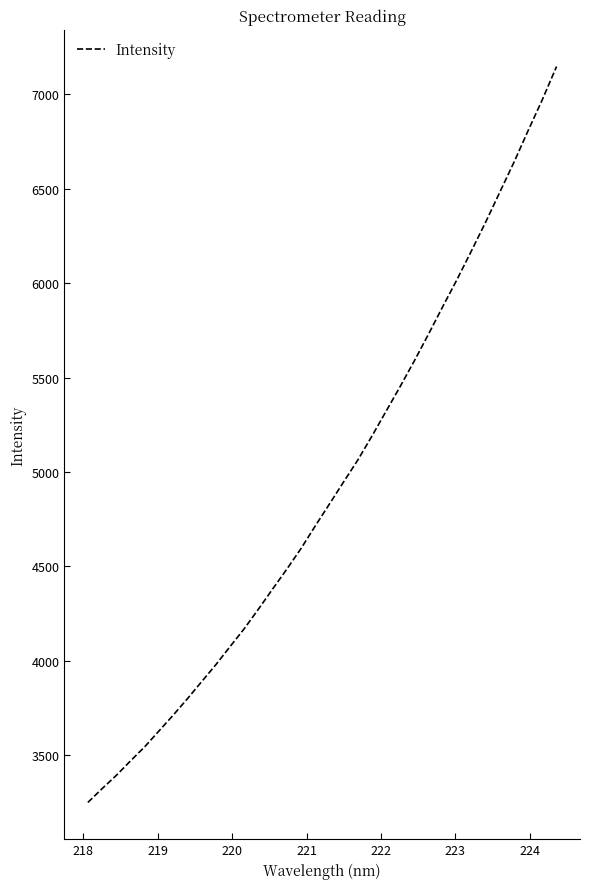

Does the chart display data point markers on the line(s)?

No